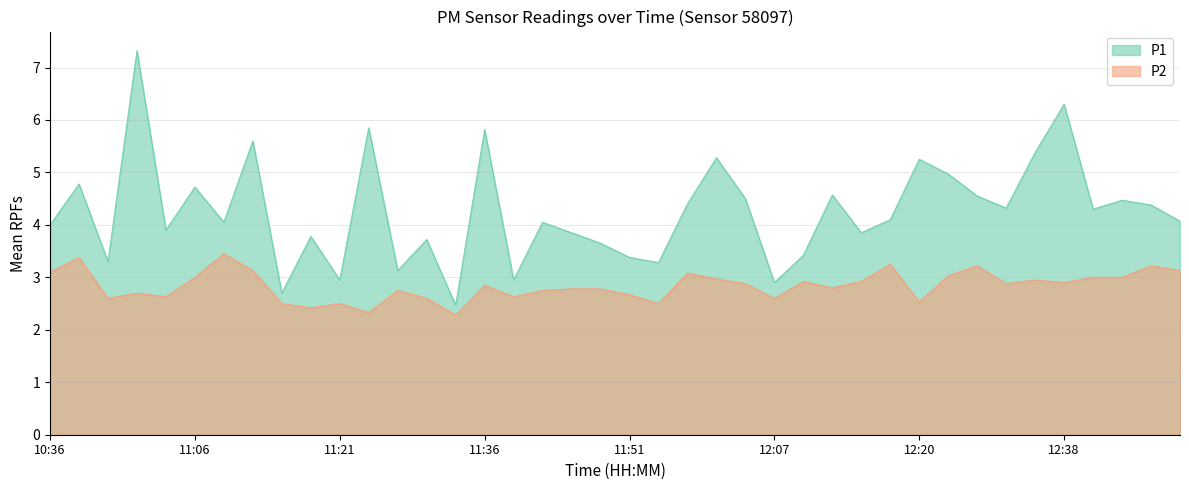

How many categories are shown in the chart?

40